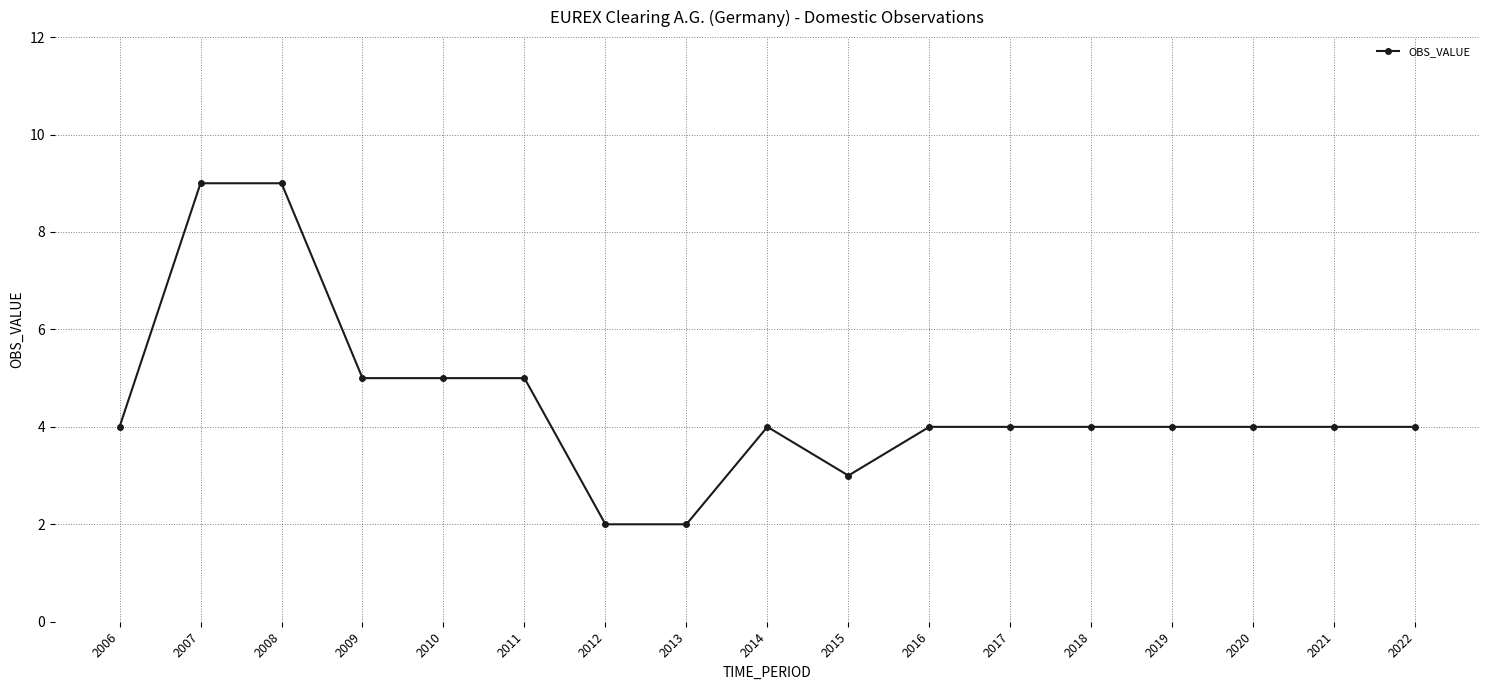

What is the greatest value displayed?

9